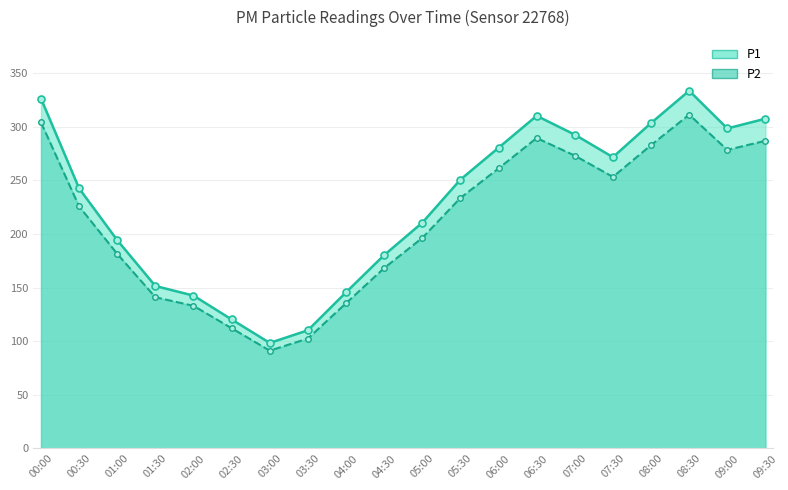

How many lines are shown in the chart?

2